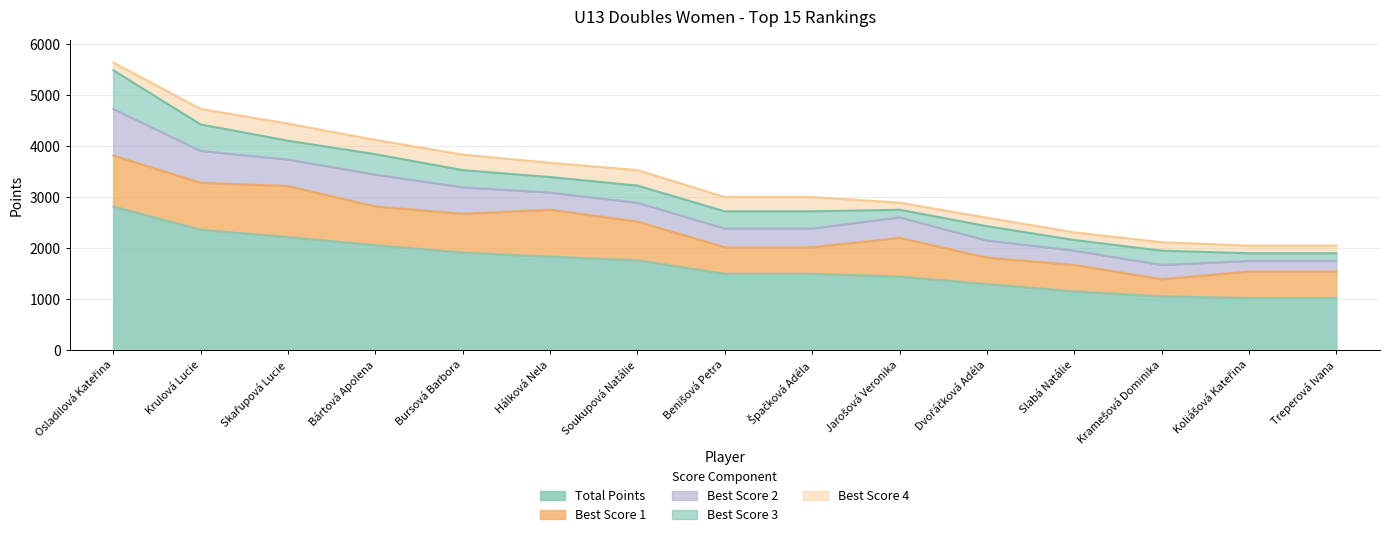

True or false: Best Score 2 has more than 2 interior local peaks.

False